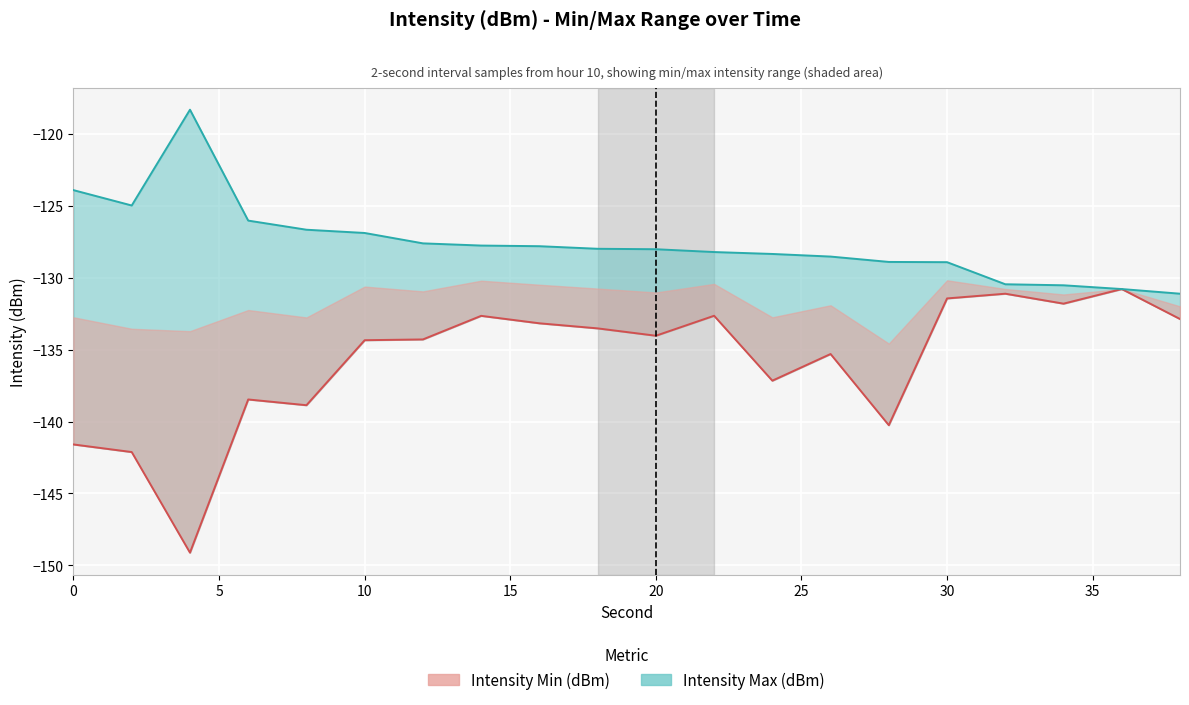

Which series has the largest total across all categories?

Intensity Max (dBm)